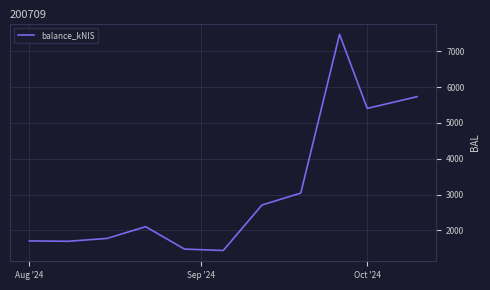

Does the chart display data point markers on the line(s)?

No